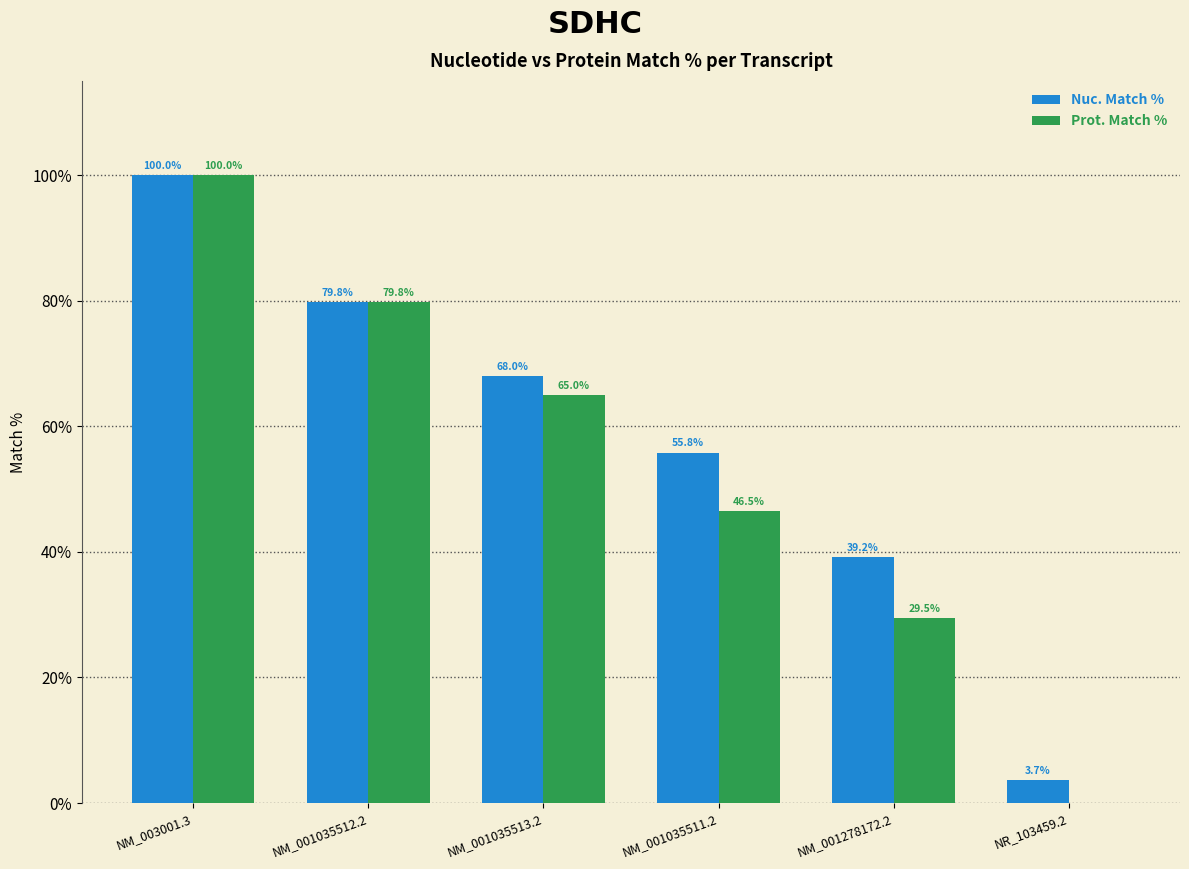

How many distinct data groups are displayed?

2